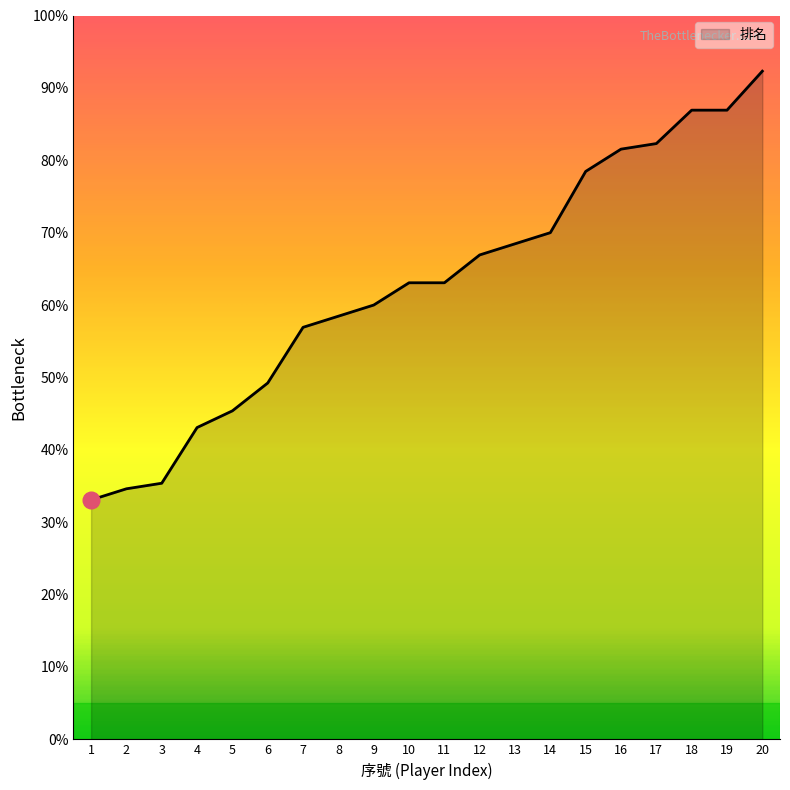

Approximately how many times larger is the value at 1 compared to 13?

0.5